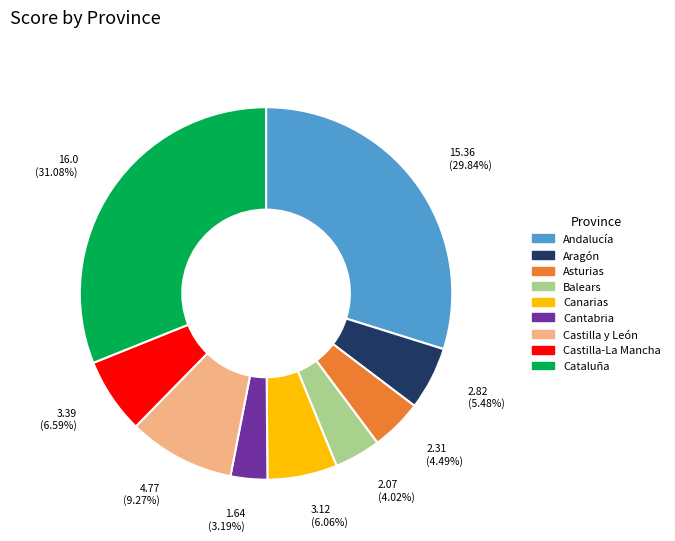

To the nearest percent, what is the average slice percentage?

11%